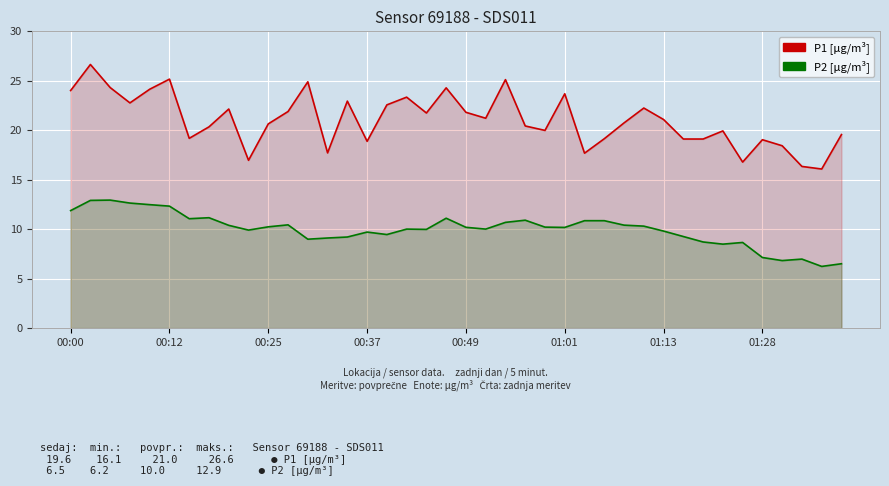

Which series has the largest total across all categories?

P1 [μg/m³]